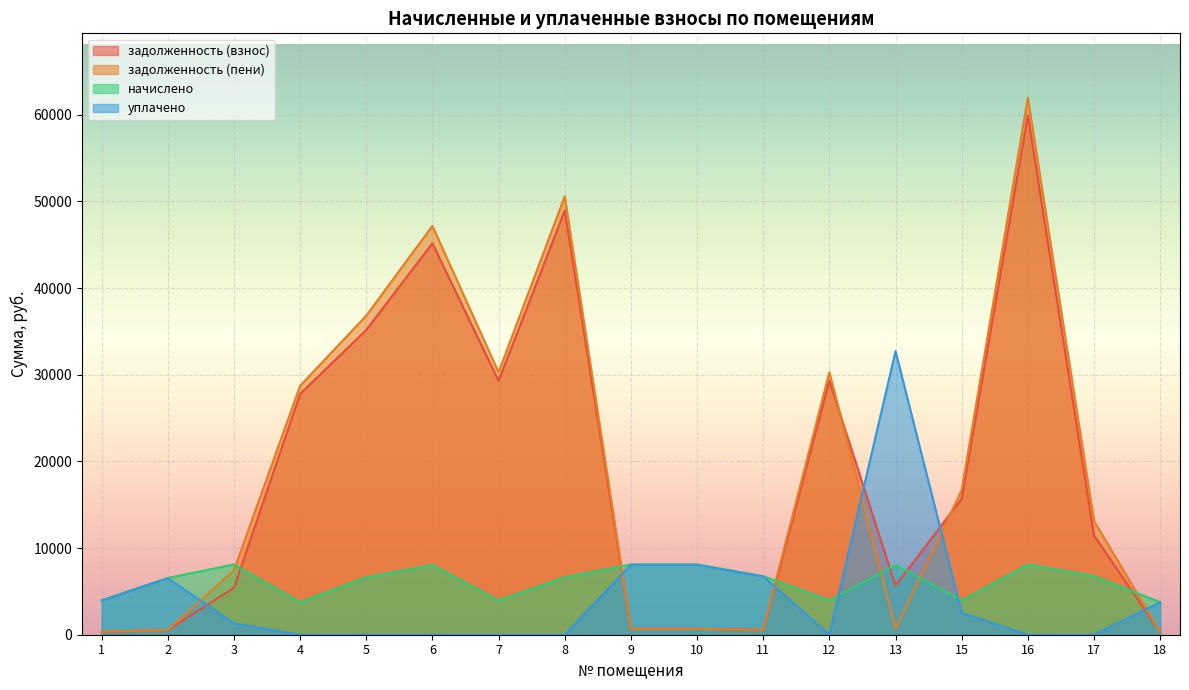

Between 2 and 7, which series saw the biggest shift?

задолженность (пени)